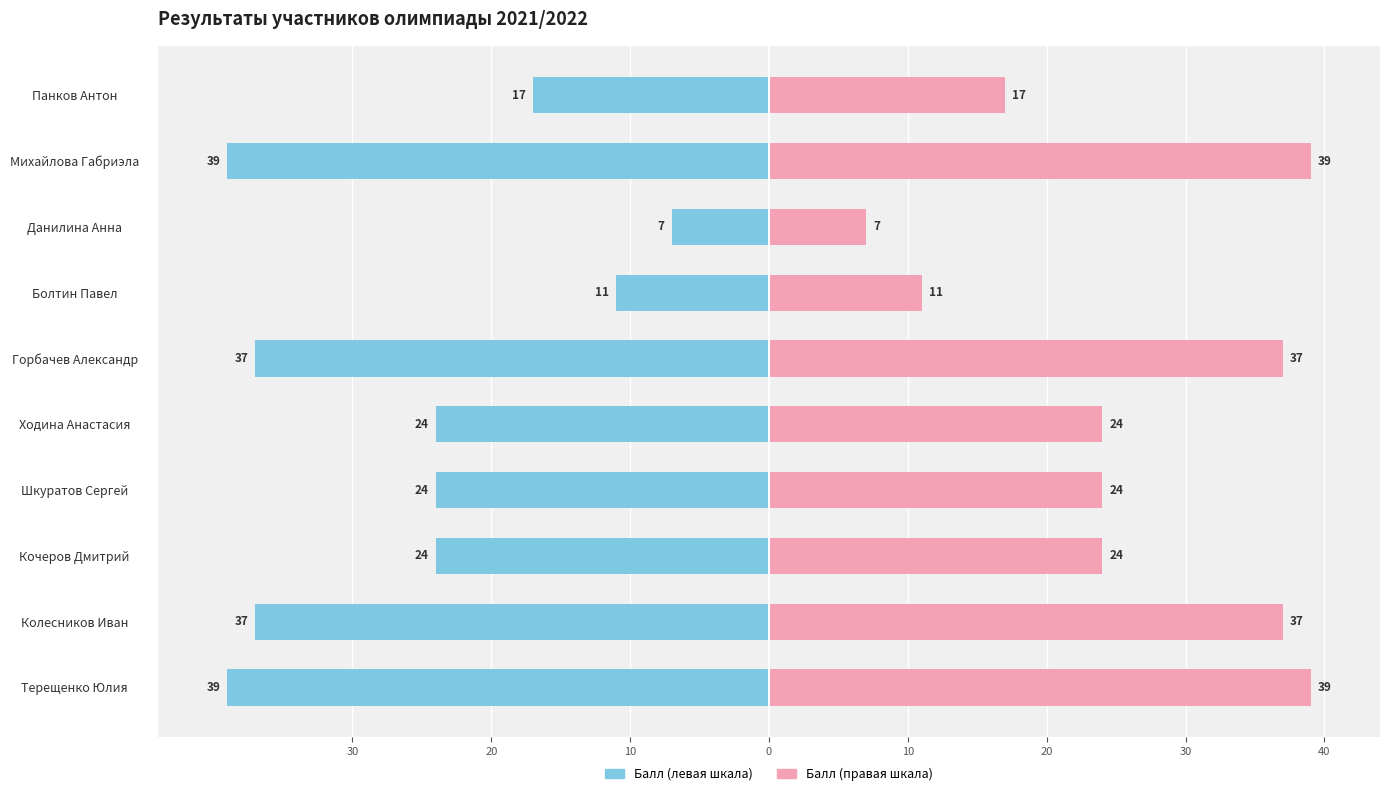

Reading left to right, list all the values displayed in this chart.

победитель/призер: -39	-37	-24	-24	-24	-37	-11	-7	-39	-17
участник: 39	37	24	24	24	37	11	7	39	17